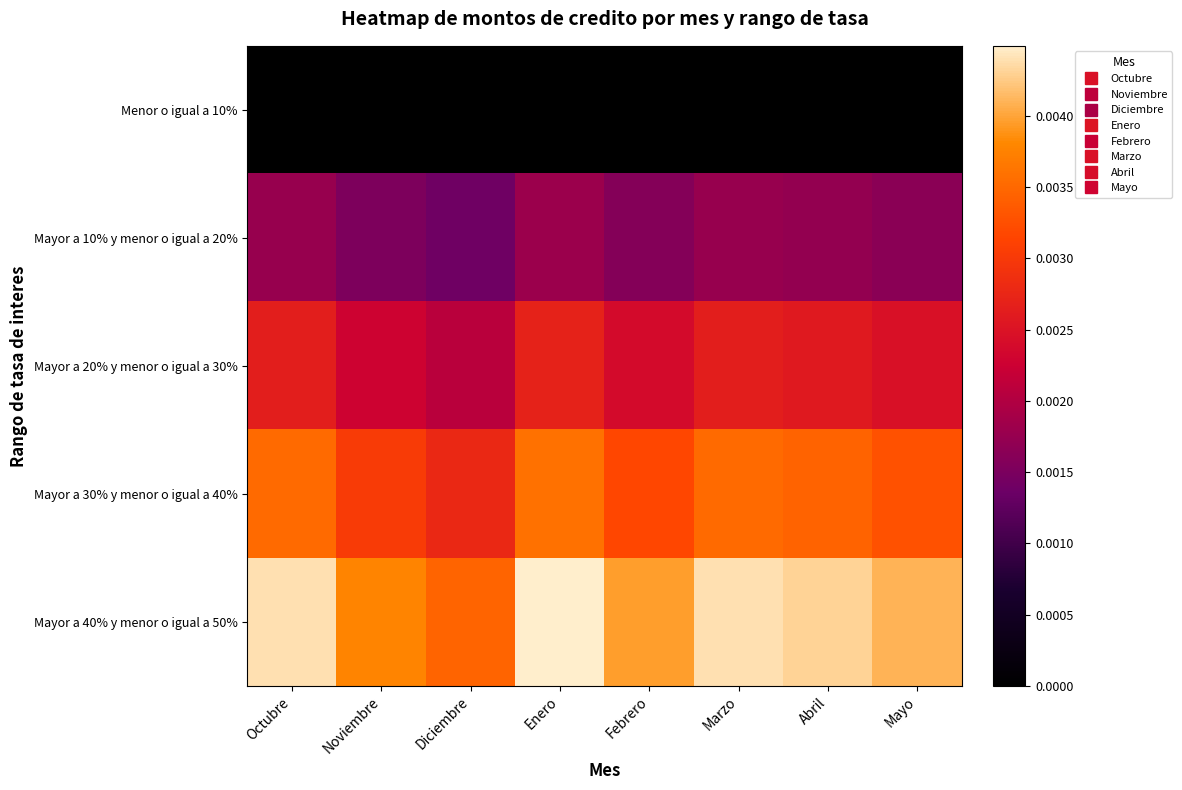

Reading left to right, list all the values displayed in this chart.

Menor o igual a 10%: Octubre=0.0	Noviembre=0.0	Diciembre=0.0	Enero=0.0	Febrero=0.0	Marzo=0.0	Abril=0.0	Mayo=0.0
Mayor a 10% y menor o igual a 20%: Octubre=0.0	Noviembre=0.0	Diciembre=0.0	Enero=0.0	Febrero=0.0	Marzo=0.0	Abril=0.0	Mayo=0.0
Mayor a 20% y menor o igual a 30%: Octubre=0.0	Noviembre=0.0	Diciembre=0.0	Enero=0.0	Febrero=0.0	Marzo=0.0	Abril=0.0	Mayo=0.0
Mayor a 30% y menor o igual a 40%: Octubre=0.0	Noviembre=0.0	Diciembre=0.0	Enero=0.0	Febrero=0.0	Marzo=0.0	Abril=0.0	Mayo=0.0
Mayor a 40% y menor o igual a 50%: Octubre=0.0	Noviembre=0.0	Diciembre=0.0	Enero=0.0	Febrero=0.0	Marzo=0.0	Abril=0.0	Mayo=0.0